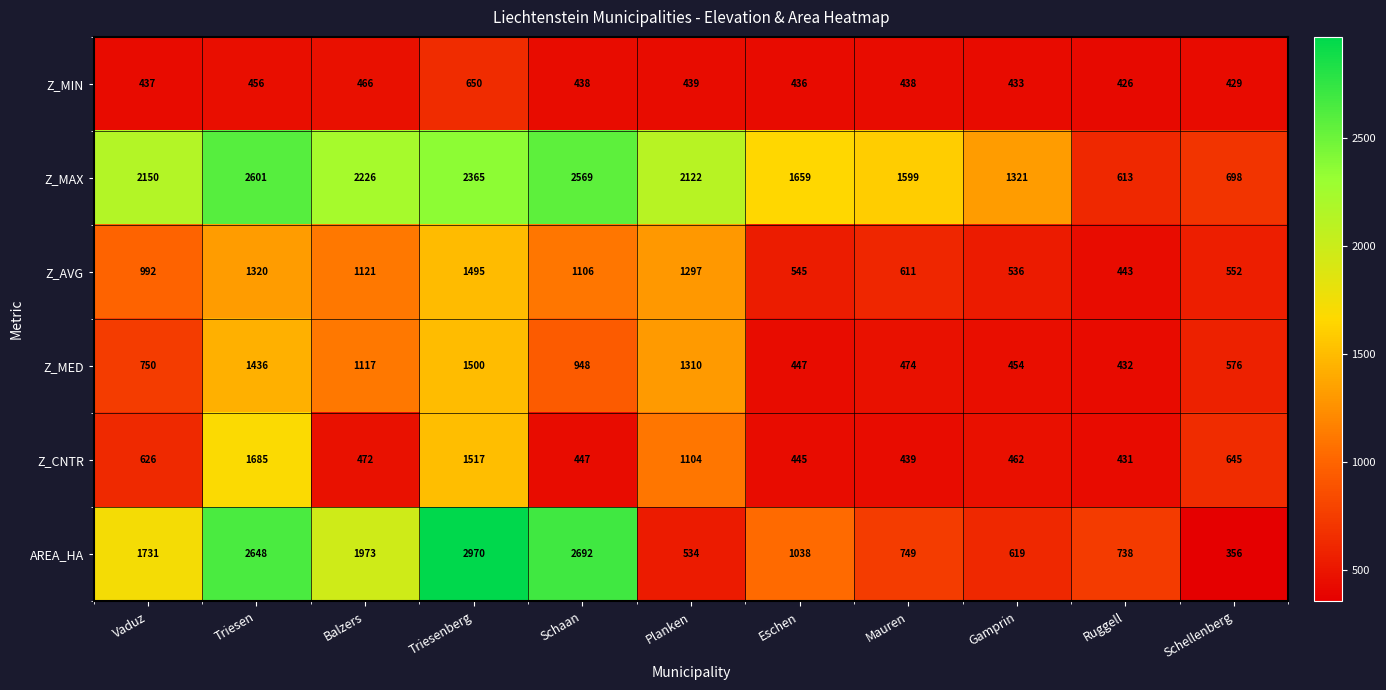

What is the smallest value displayed?

356